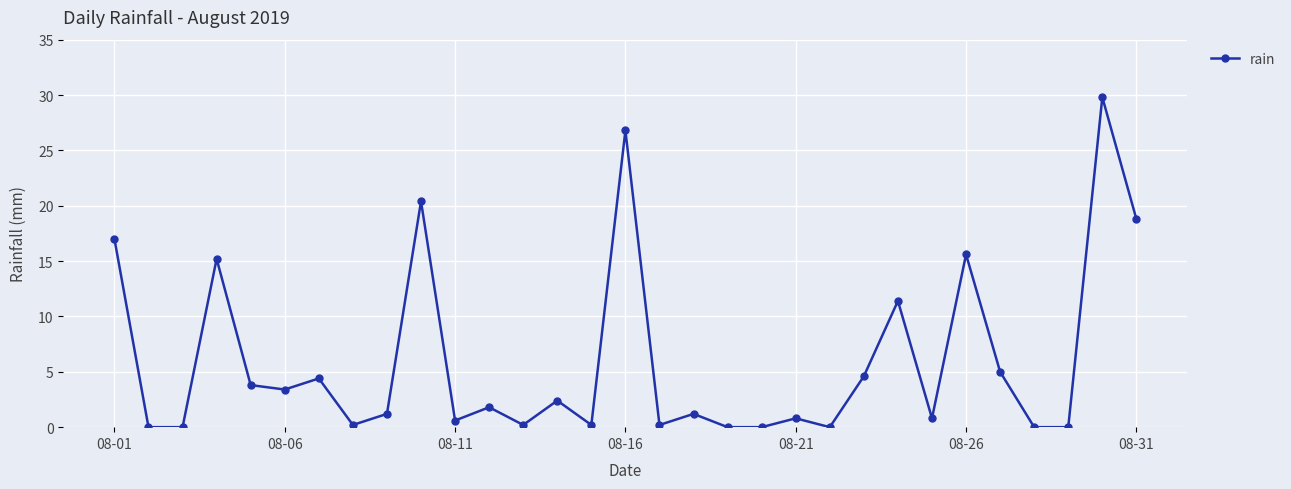

How many data points are less than 1?

14